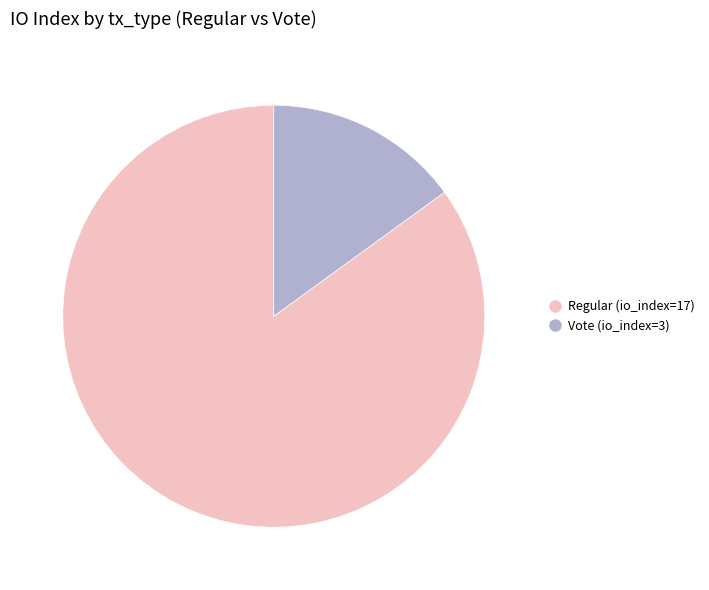

Which category has the smallest portion of the pie?

Vote (io_index=3)